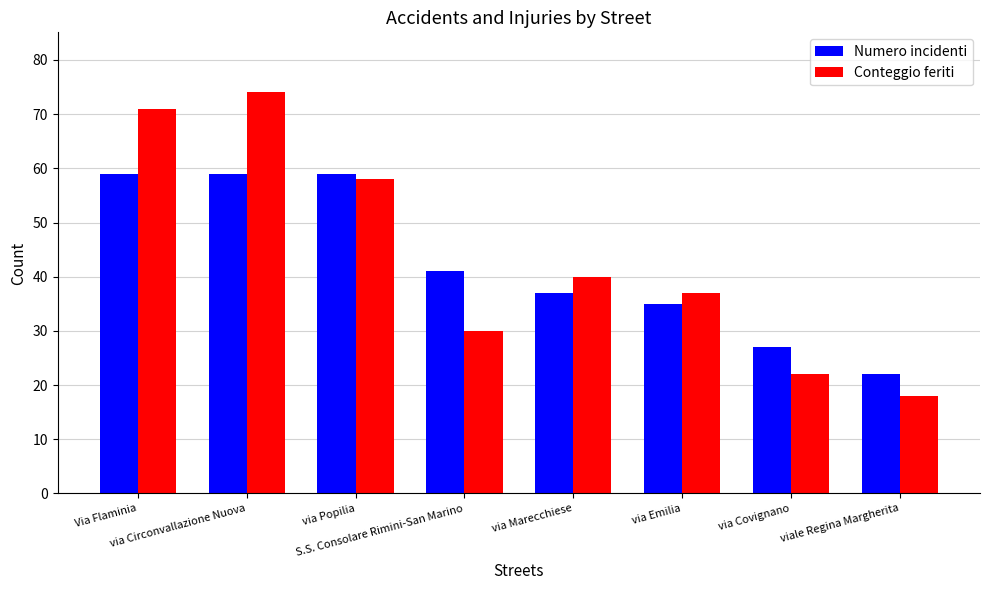

What is the average value of the Numero incidenti series?

42